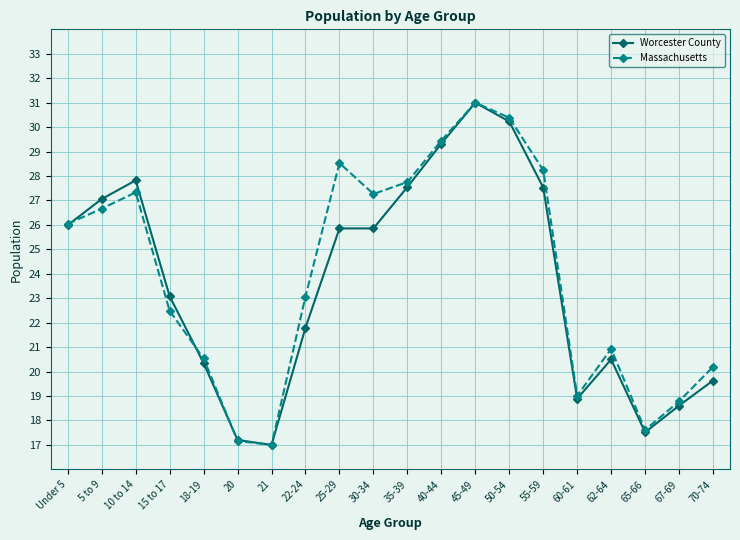

What is the difference between the maximum and second lowest values in the Massachusetts series?

13.8